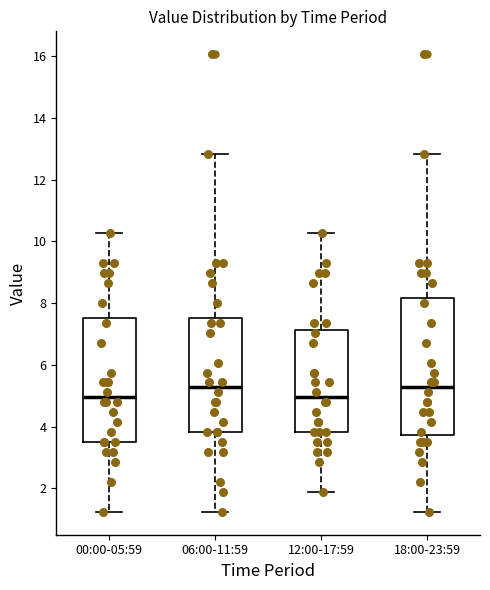

Comparing the boxes themselves (not the whiskers), which one is the tallest?

18:00-23:59